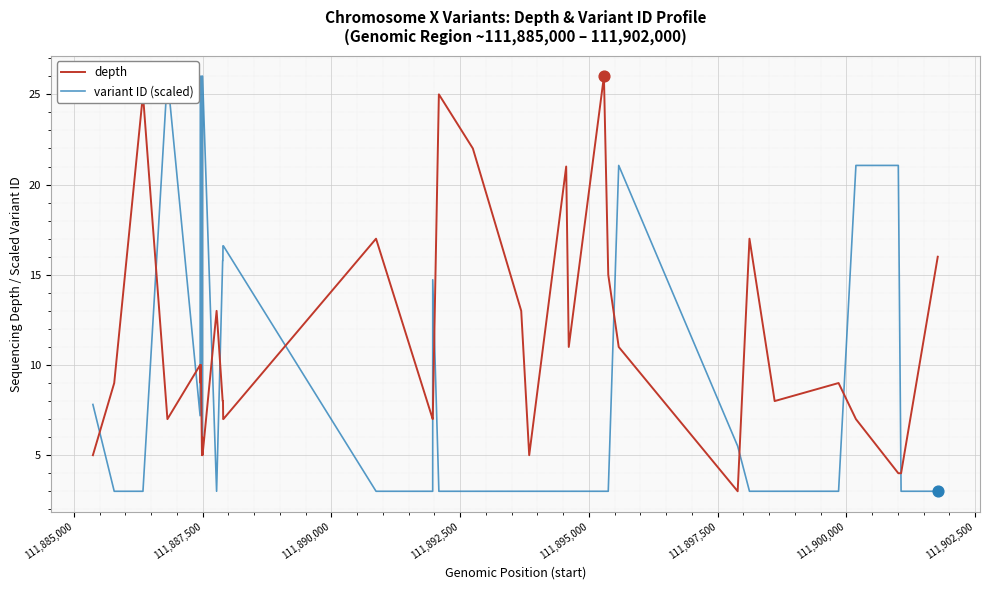

True or false: depth and variant ID (scaled) intersect in this chart.

True